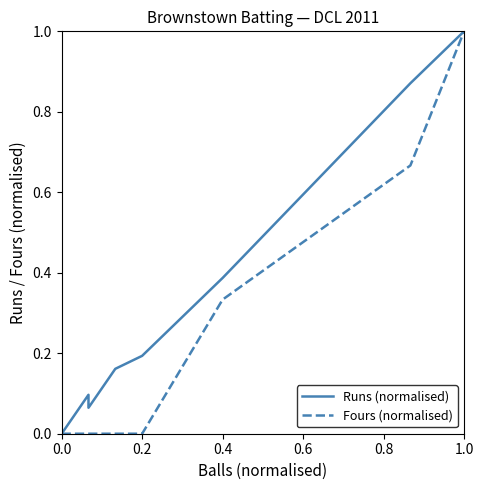

What is the maximum value for Fours (normalised)?

1.0